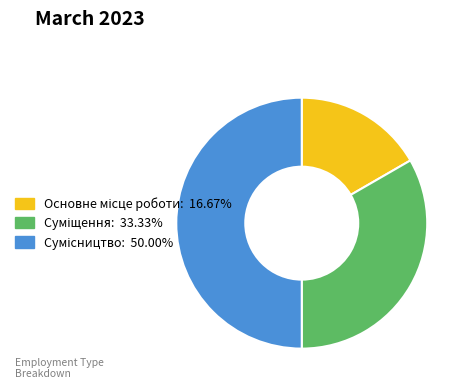

Count the number of slices in the pie.

3